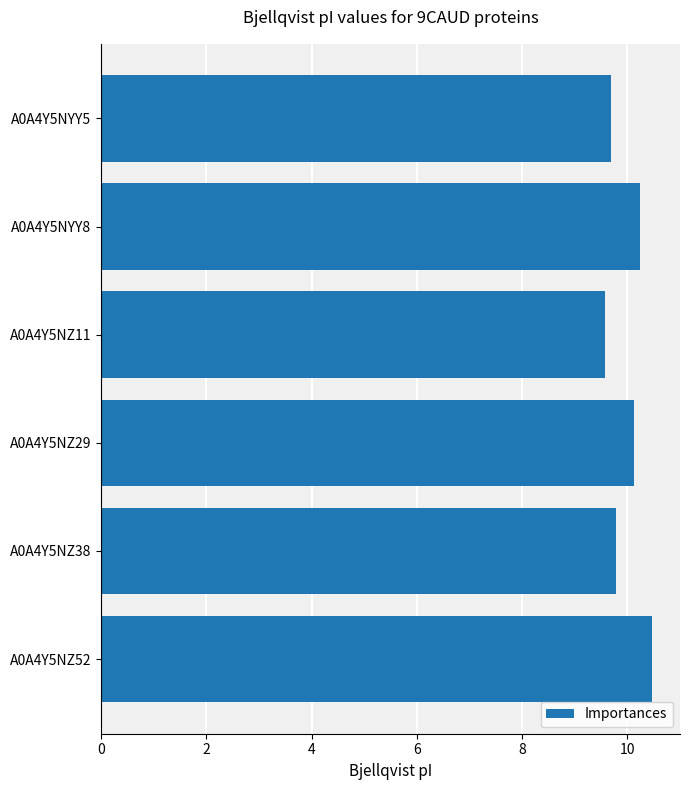

What is the minimum value shown in the chart?

9.6